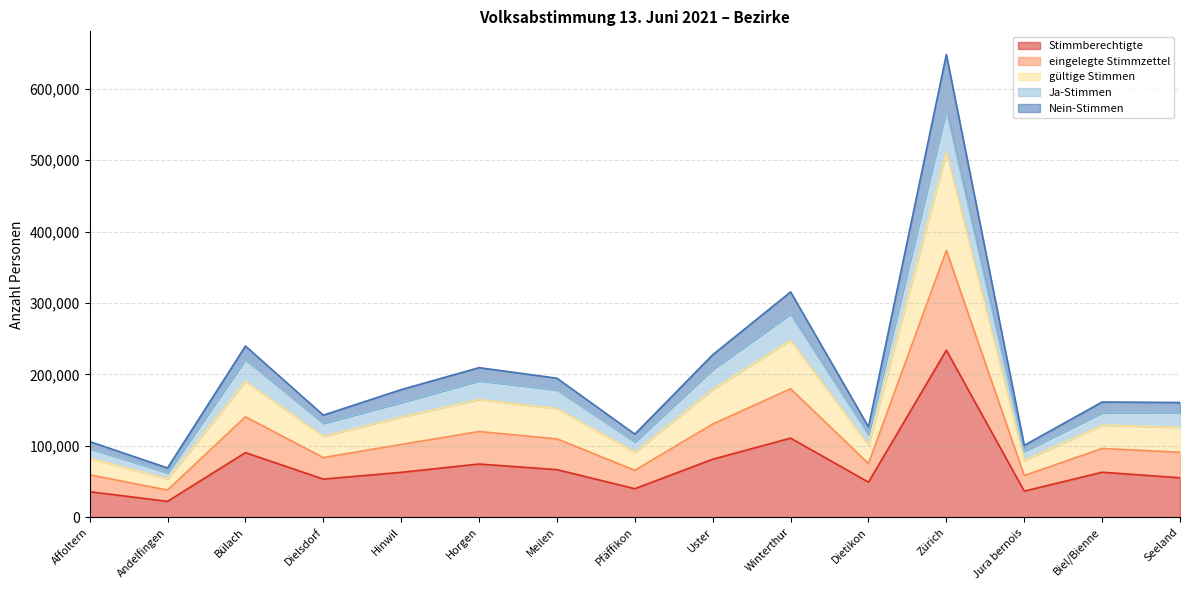

At which category is the sum across all series the highest?

Zürich